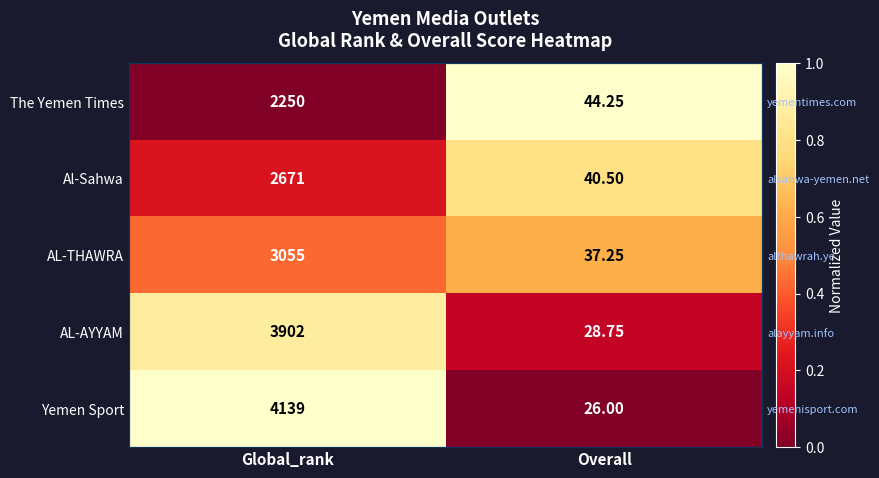

Which series has the widest spread of values?

Yemen Sport